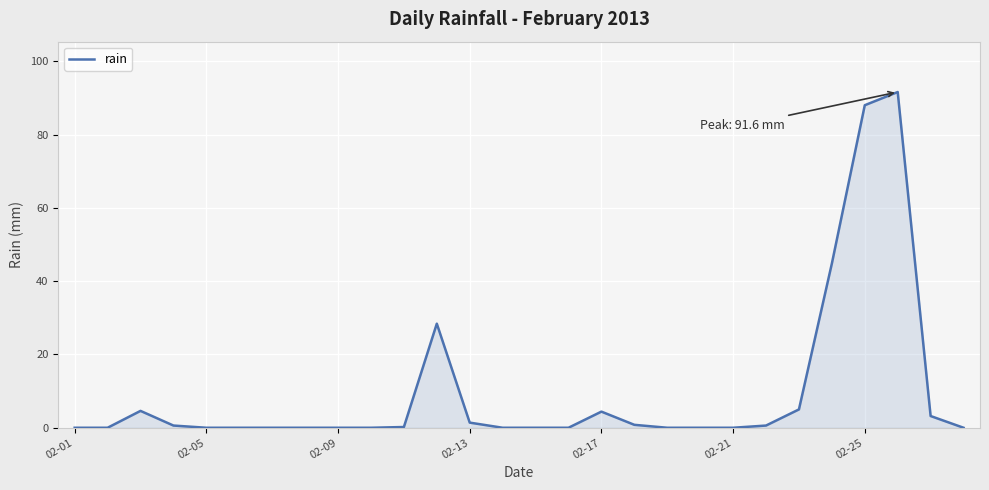

What is the greatest value displayed?

91.6